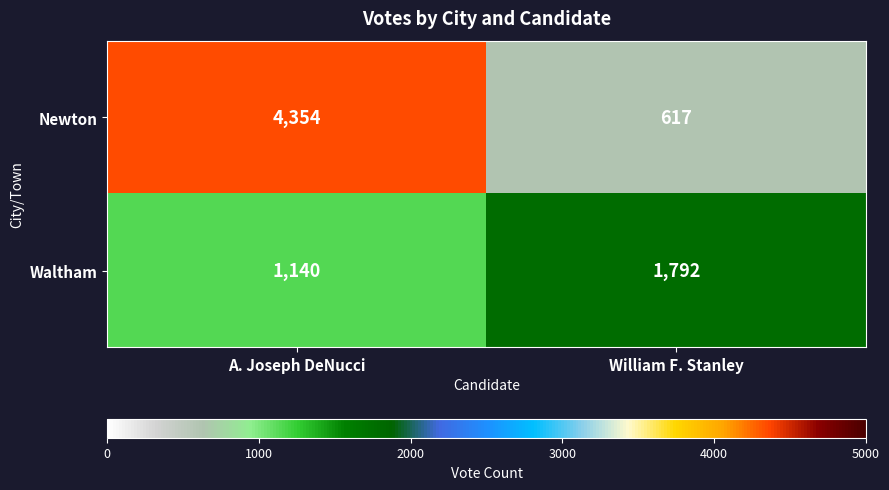

What is the difference between the maximum and minimum values in the Newton series?

3737